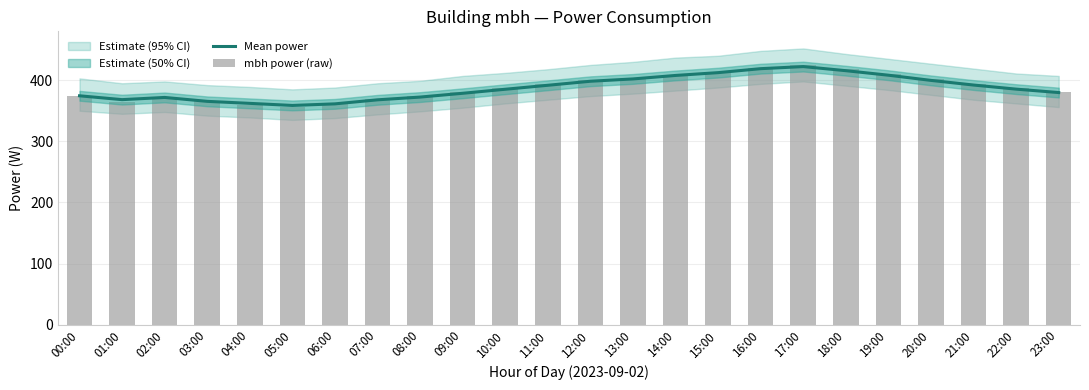

What is the maximum value for Mean power?

422.3